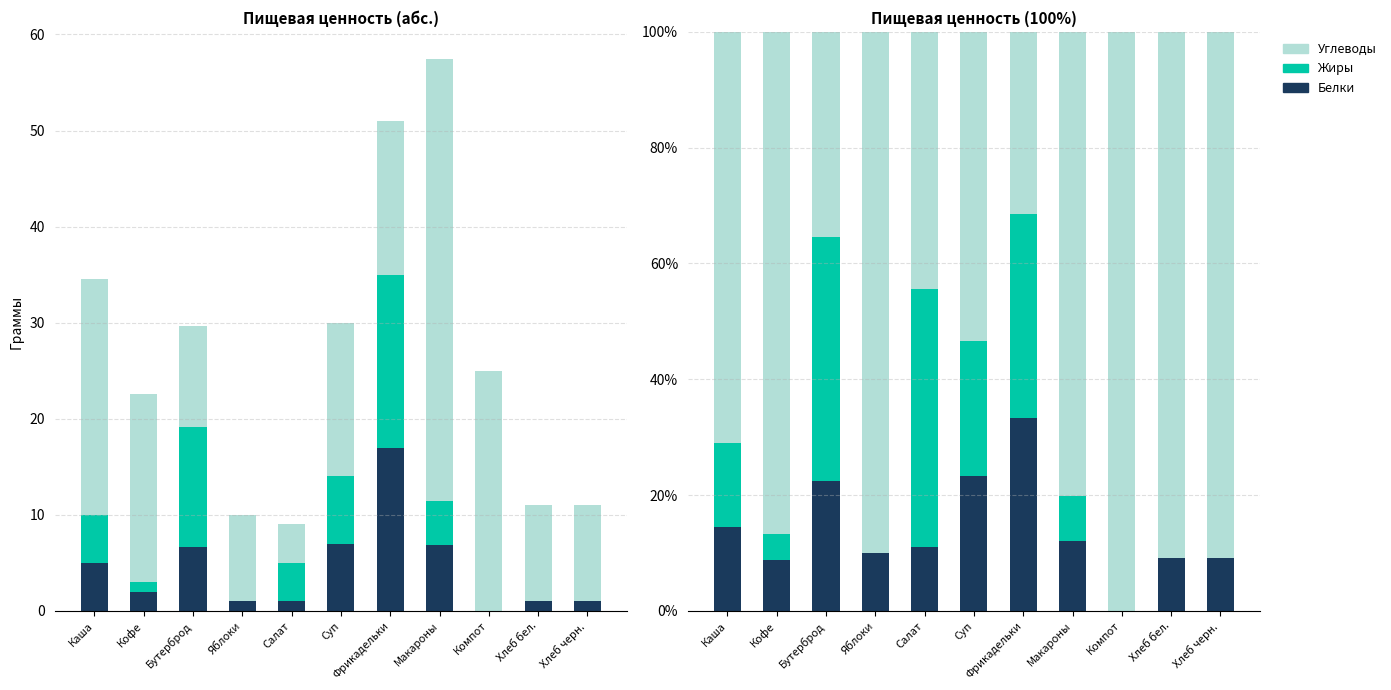

At how many categories does at least one series exceed 44?

9